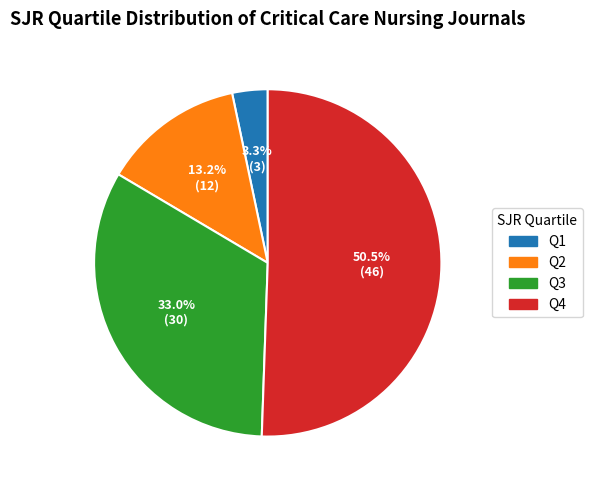

How many slices are in this pie chart?

4